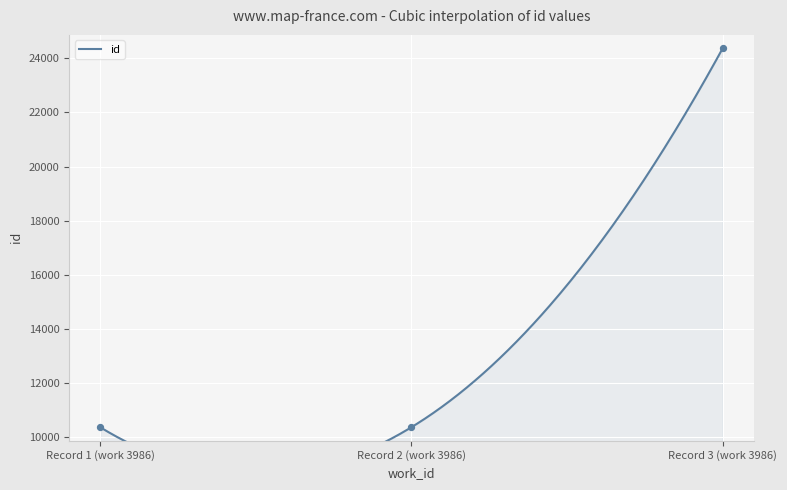

Approximately how many times larger is the value at Record 2 (work 3986) compared to Record 3 (work 3986)?

0.4